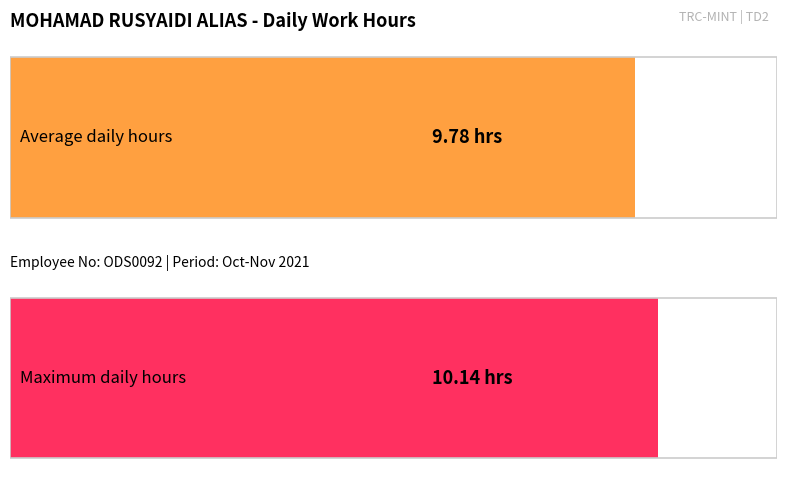

What is the greatest value displayed?

10.1